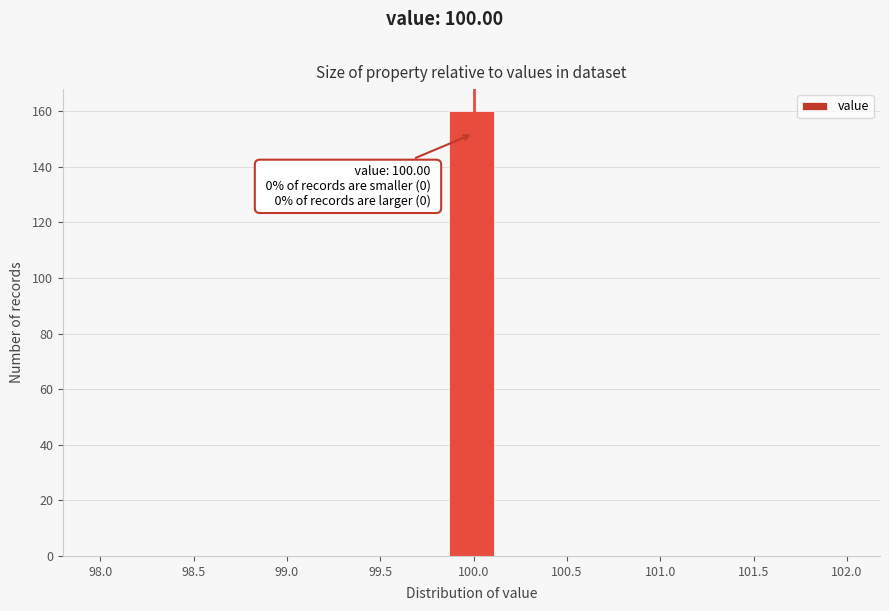

Over which range of the x-axis is the bar tallest?

99.85 to 100.15